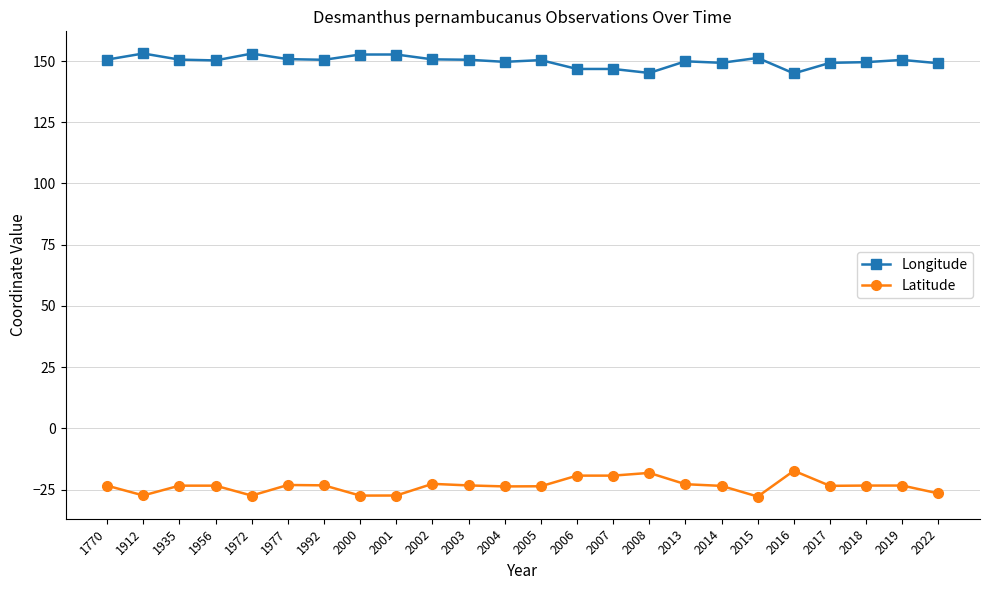

What is the minimum value for Latitude?

-27.9